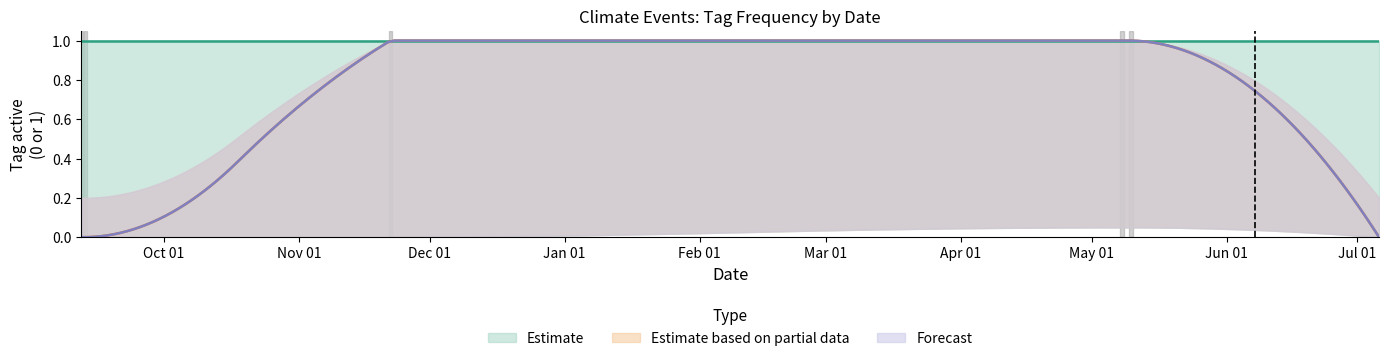

What is the total value across all series at 2023-11-22?

3